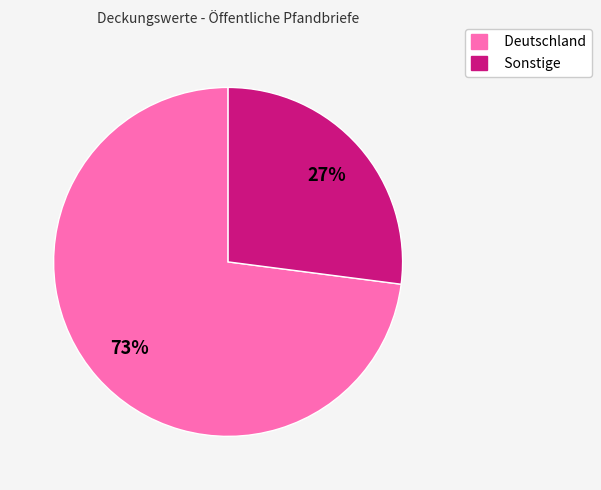

True or false: Sonstige accounts for 39% of the total.

False